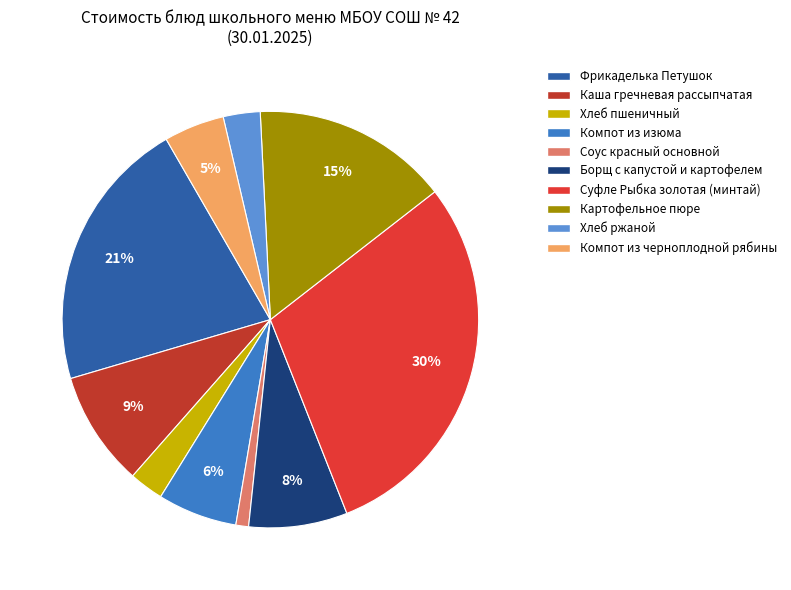

Rank the categories by value from lowest to highest.

Соус красный основной, Хлеб пшеничный, Хлеб ржаной, Компот из черноплодной рябины, Компот из изюма, Борщ с капустой и картофелем, Каша гречневая рассыпчатая, Картофельное пюре, Фрикаделька Петушок, Суфле Рыбка золотая (минтай)